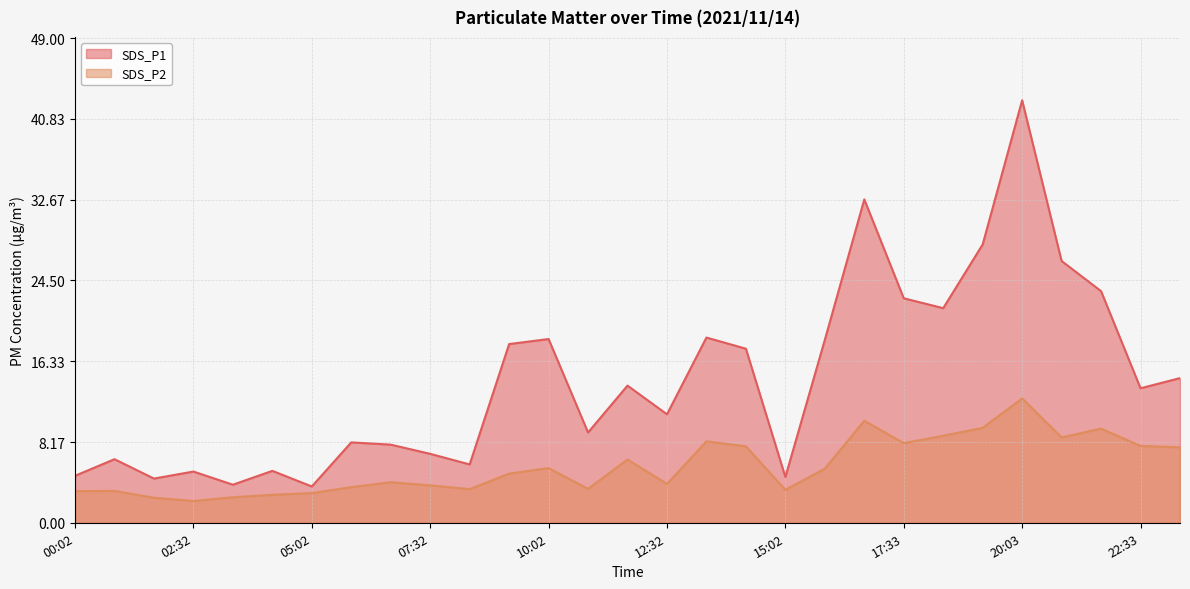

How many data points in SDS_P1 are less than 13?

14